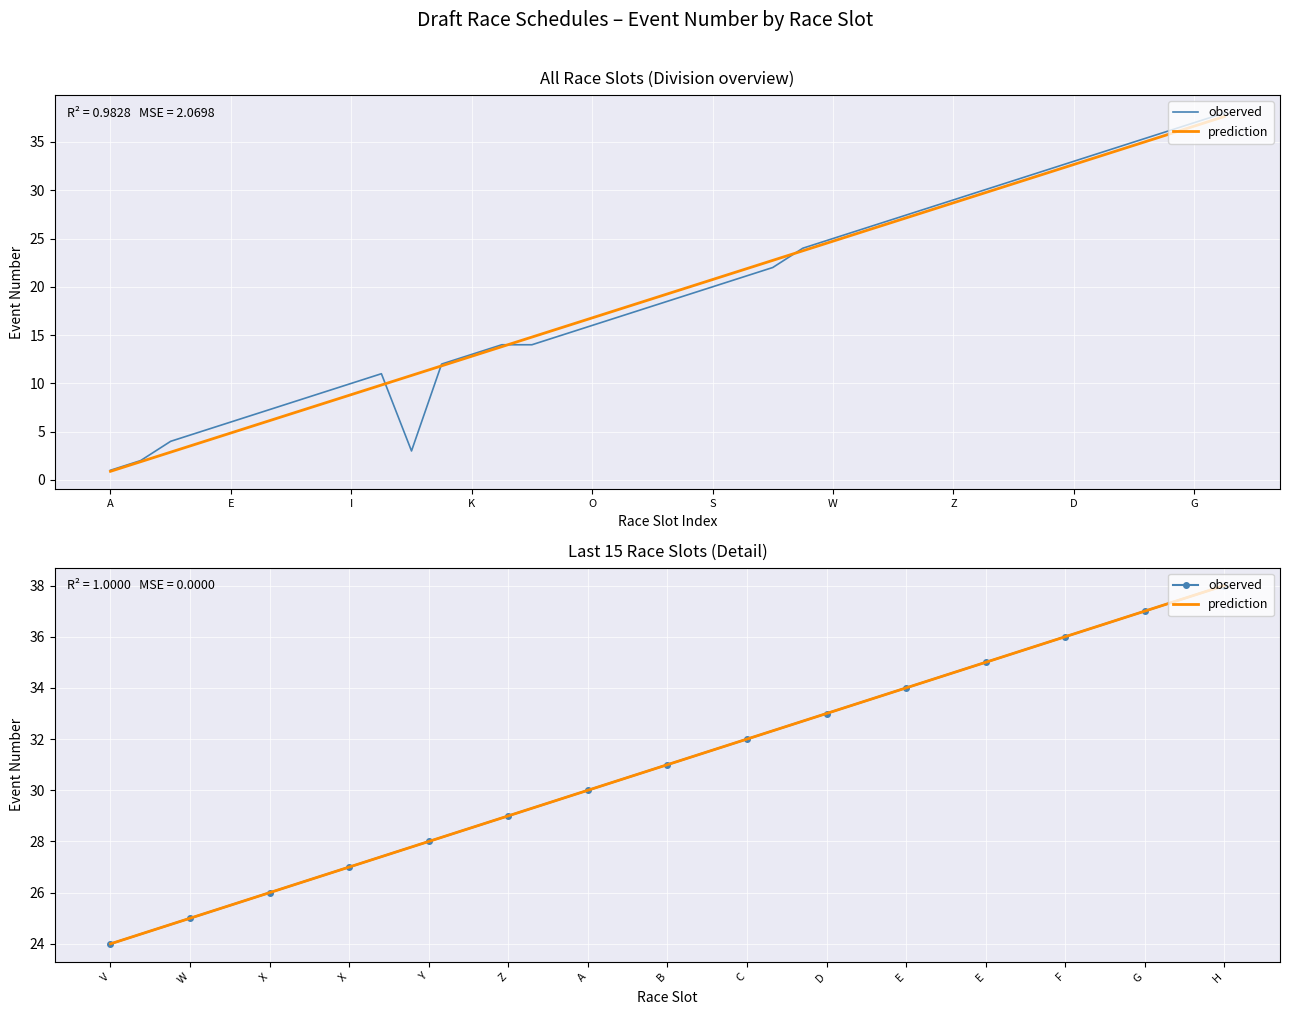

At E, list the series in order from smallest to largest.

observed, prediction